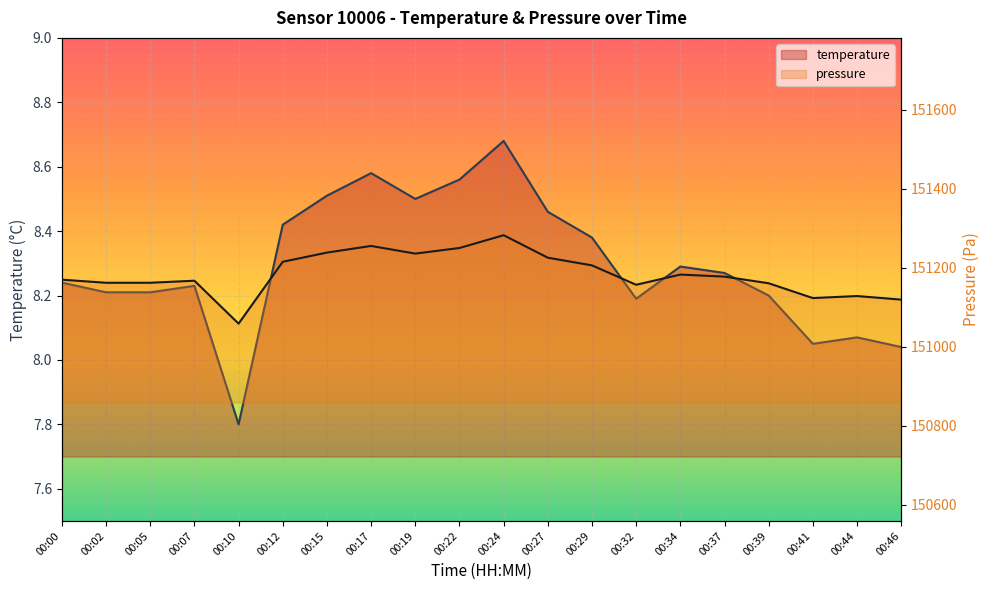

What is the difference between the pressure_scaled values at 00:34 and 00:32?

25.9